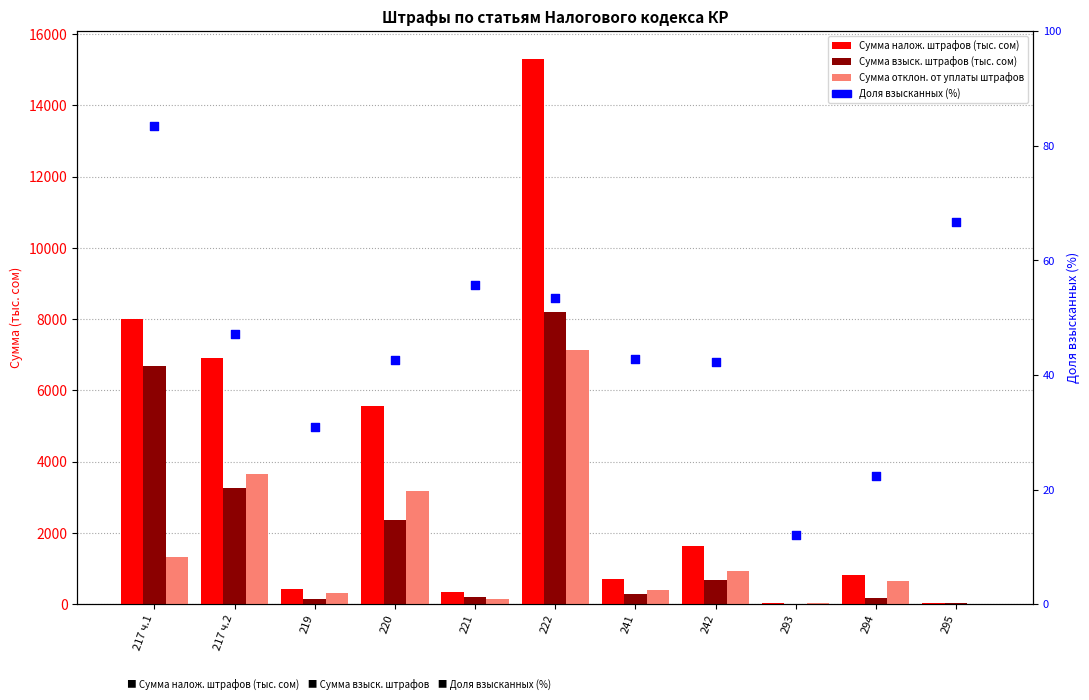

At how many categories does at least one series exceed 2649?

4